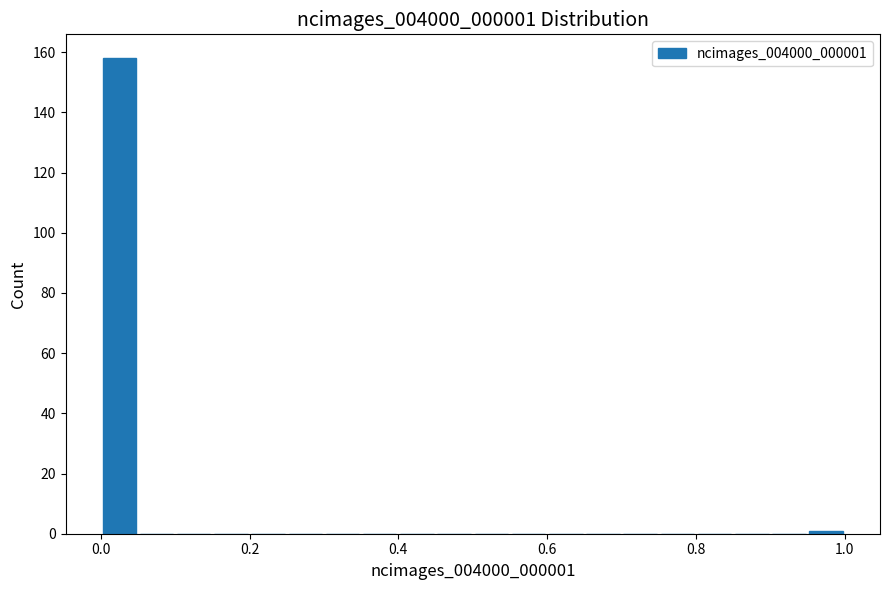

Around what value on the x-axis is the tallest bar? Give the approximate position of its centre, as read against the axis.

0.02